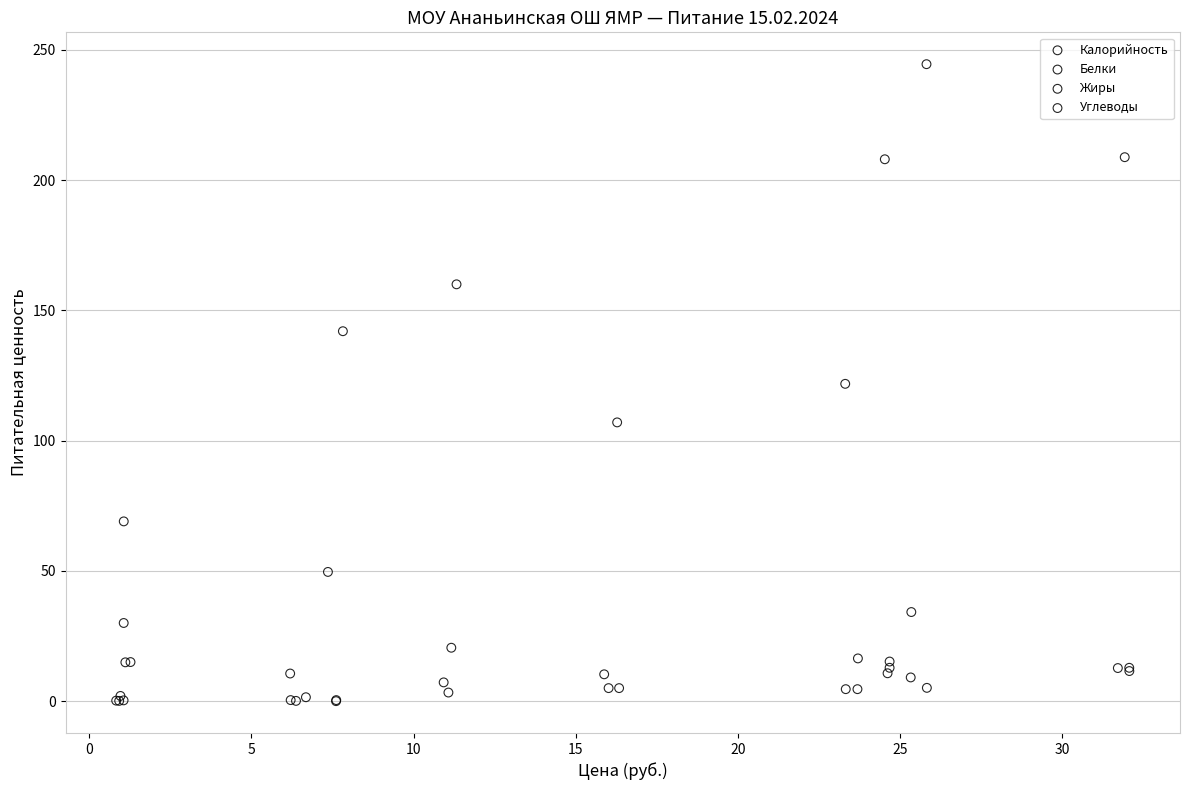

Which series contains the highest Y value?

Калорийность